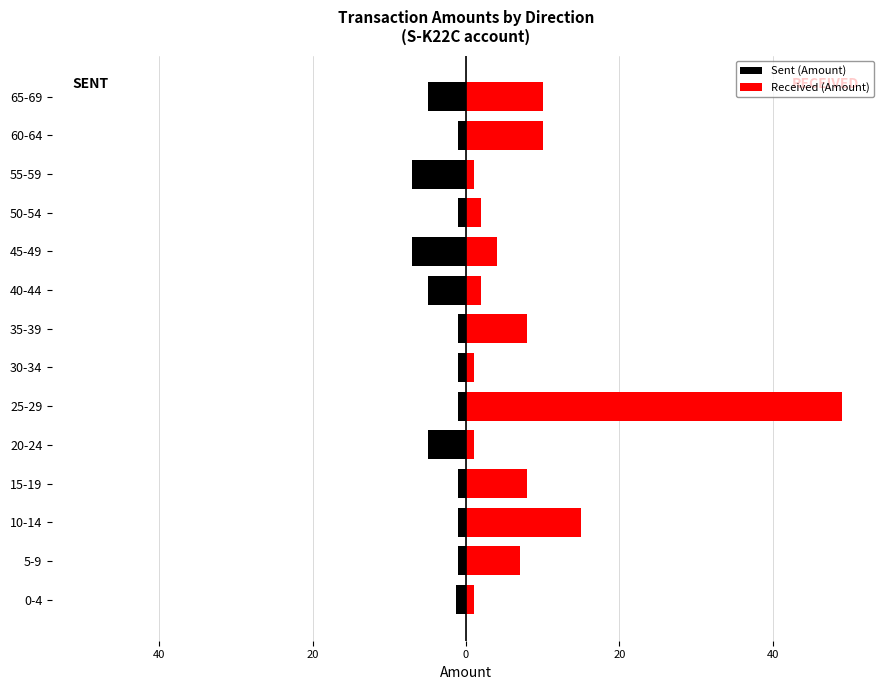

Which series has the widest spread of values?

Received (Amount)